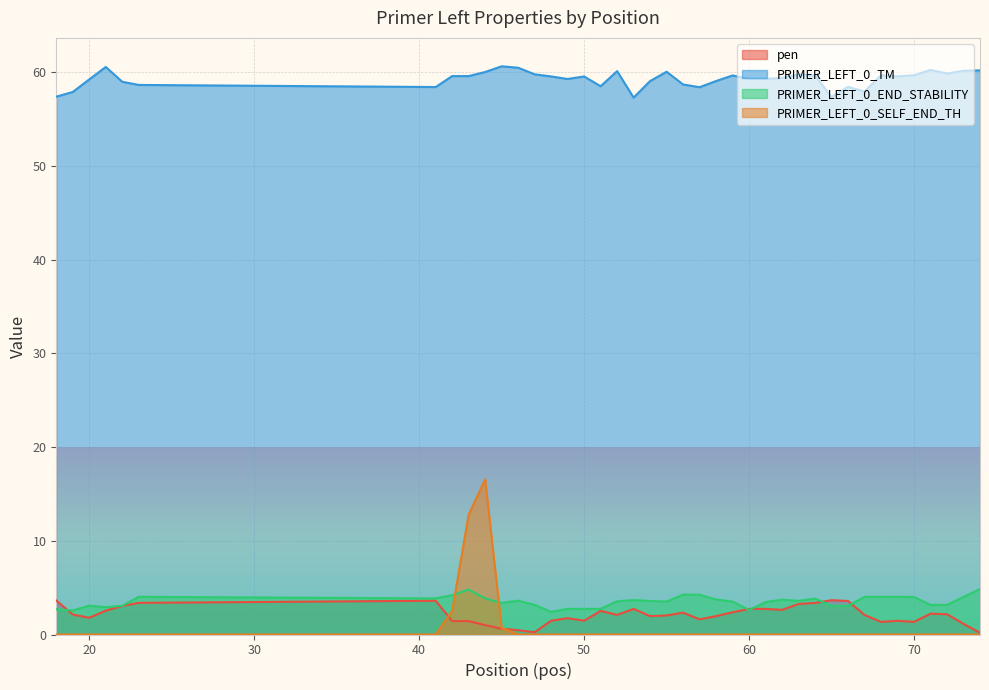

What is the difference between the highest and lowest values at 60?

59.3